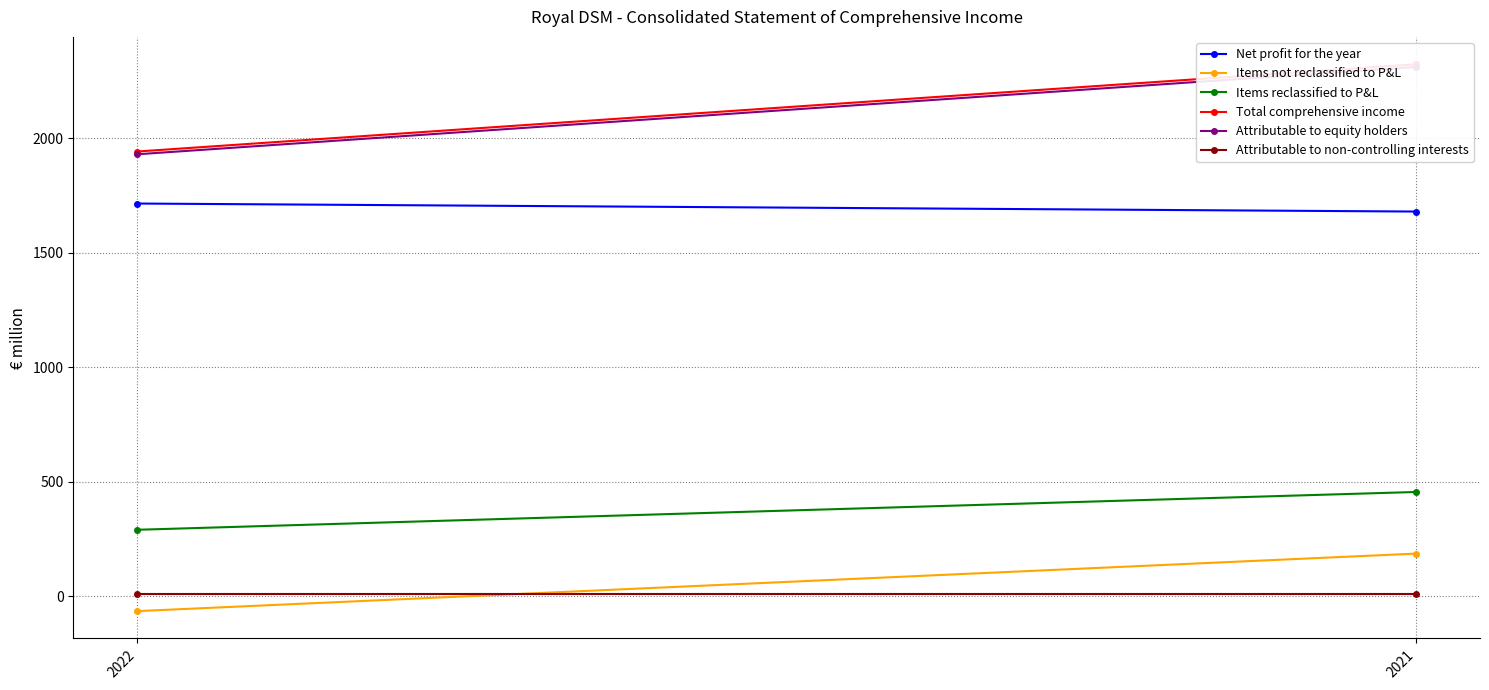

How many series are shown in this chart?

6